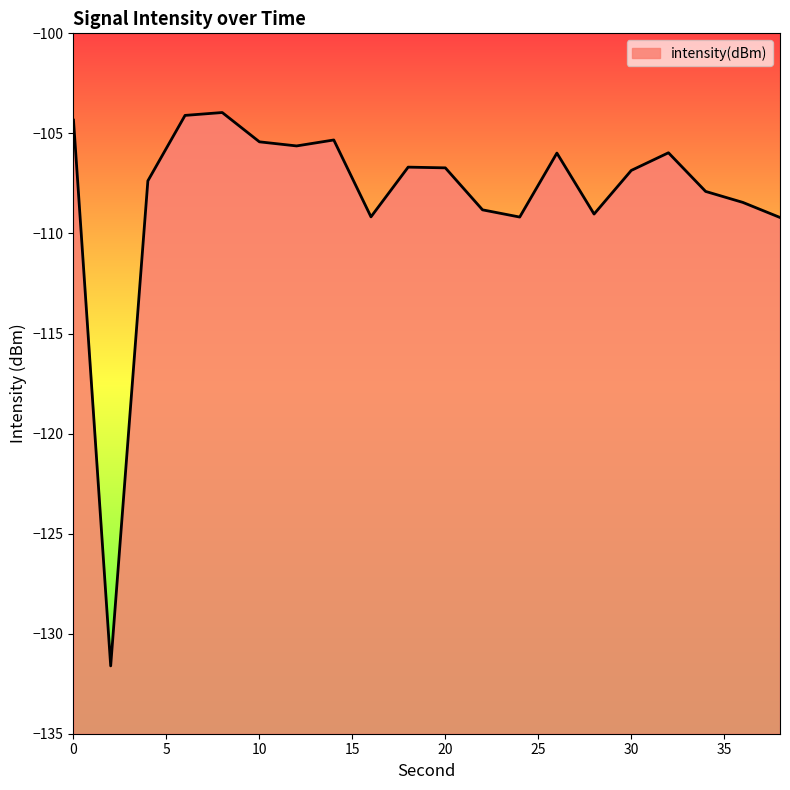

Rank the categories by value from lowest to highest.

2, 38, 24, 16, 28, 22, 36, 34, 4, 30, 20, 18, 26, 32, 12, 10, 14, 0, 6, 8